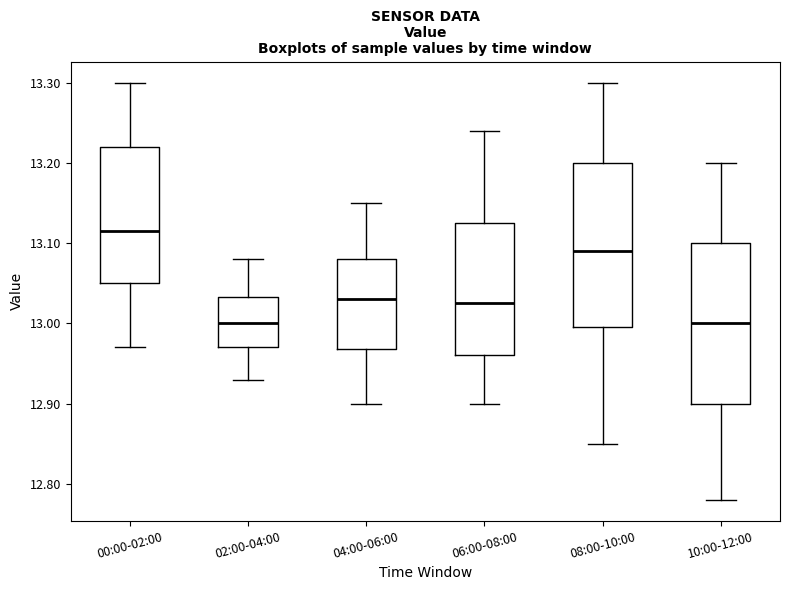

Which box's median line is the highest?

00:00-02:00